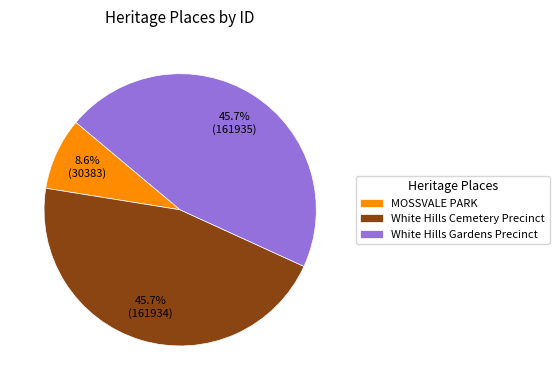

Which slice is the smallest?

MOSSVALE PARK